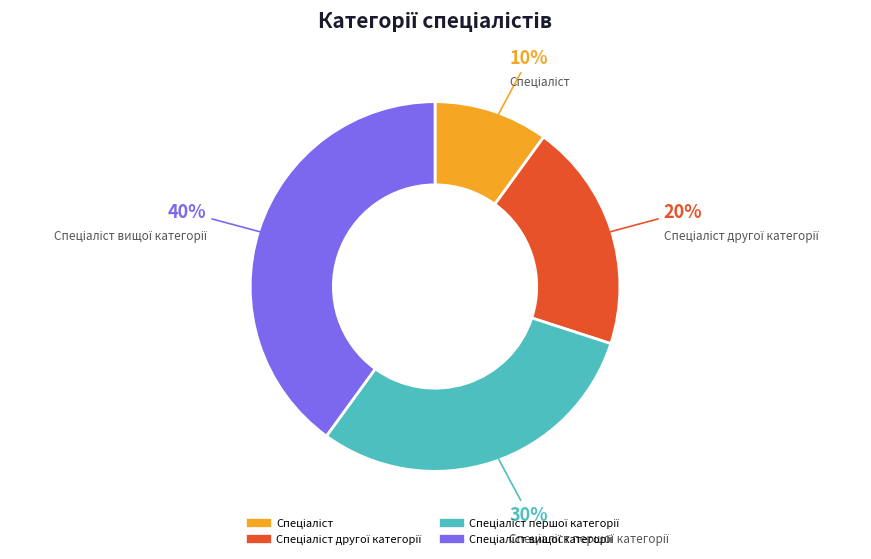

Is there any slice that represents more than half of the pie?

No